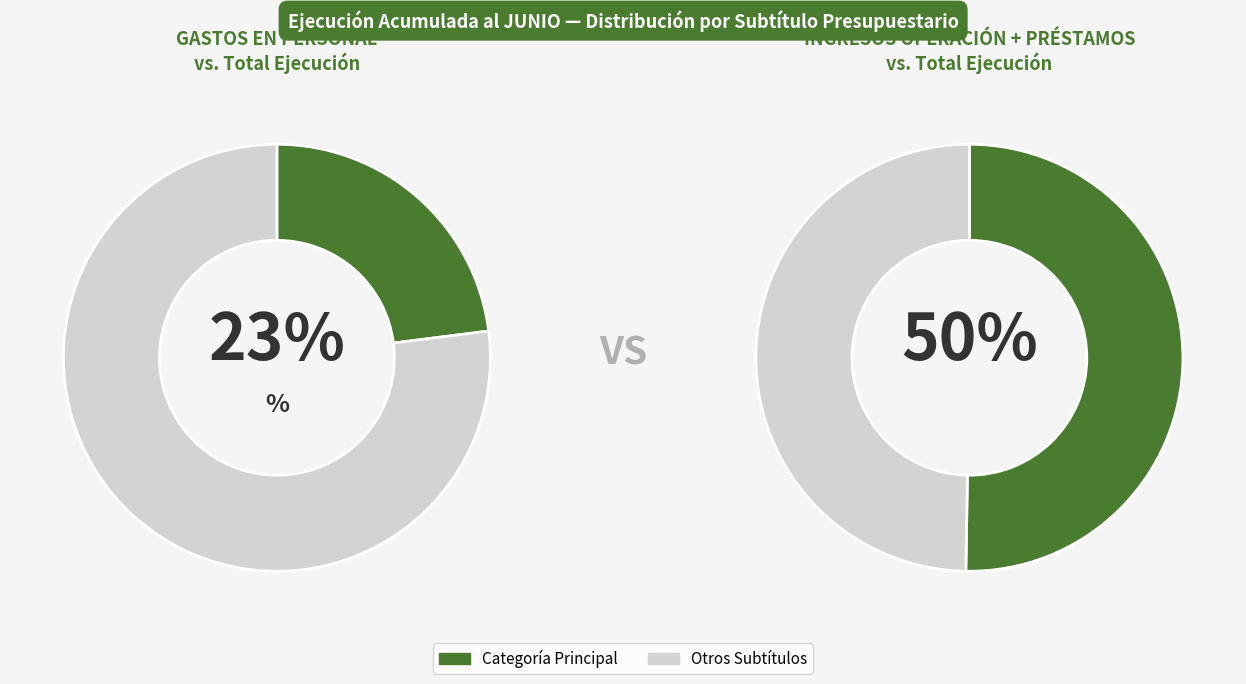

Which slice is the largest?

INGRESOS DE OPERACIÓN